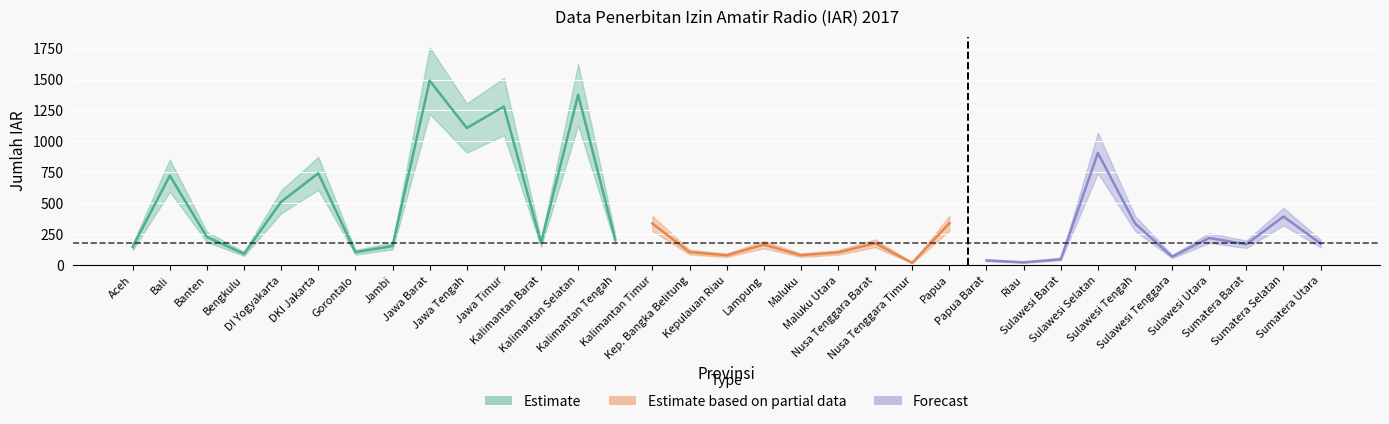

At which category does the data reach its first local valley?

Bengkulu